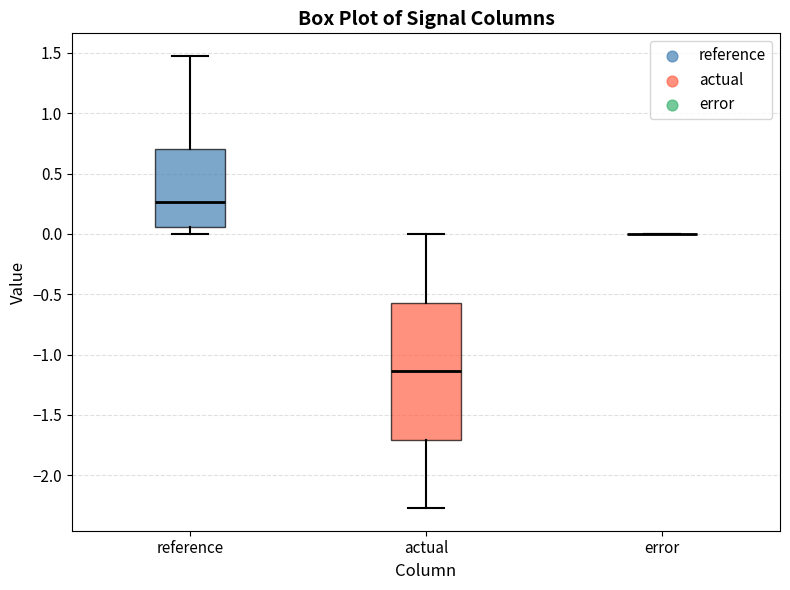

Which box is the tallest, from its lower edge to its upper edge?

actual